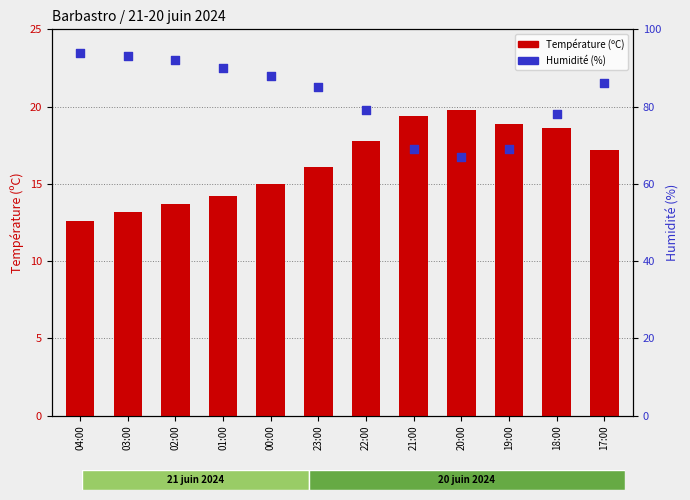

At how many categories does at least one series exceed 66?

12